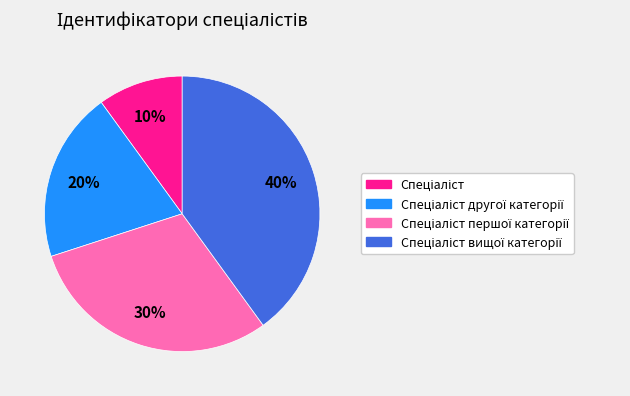

To the nearest percent, what is the average slice percentage?

25%